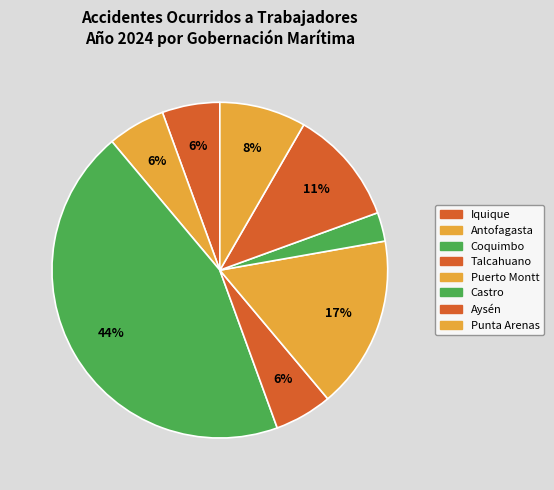

The Antofagasta slice represents 17% of the pie. True or false?

False